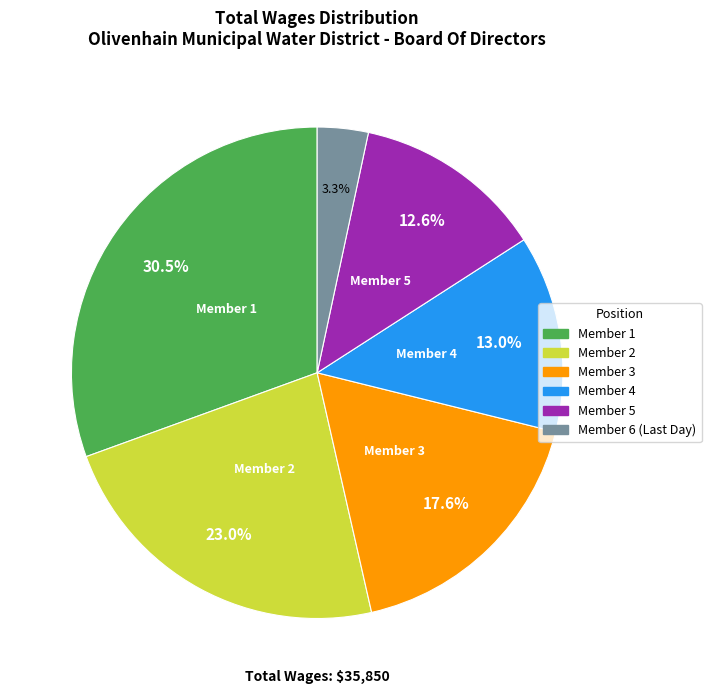

Between Member 1 and Member 3, which is larger?

Member 1